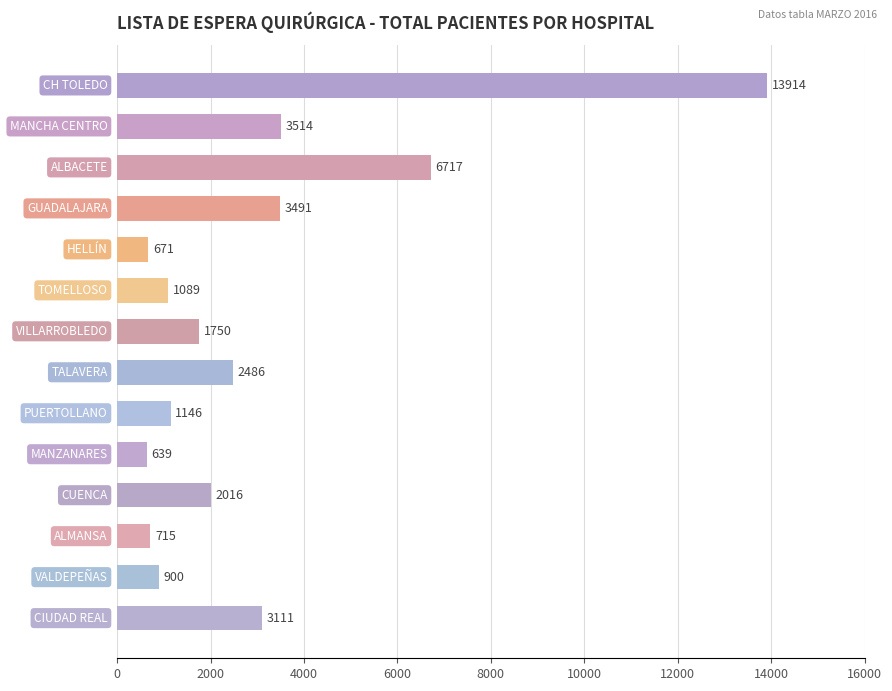

How many bars are there in total?

14